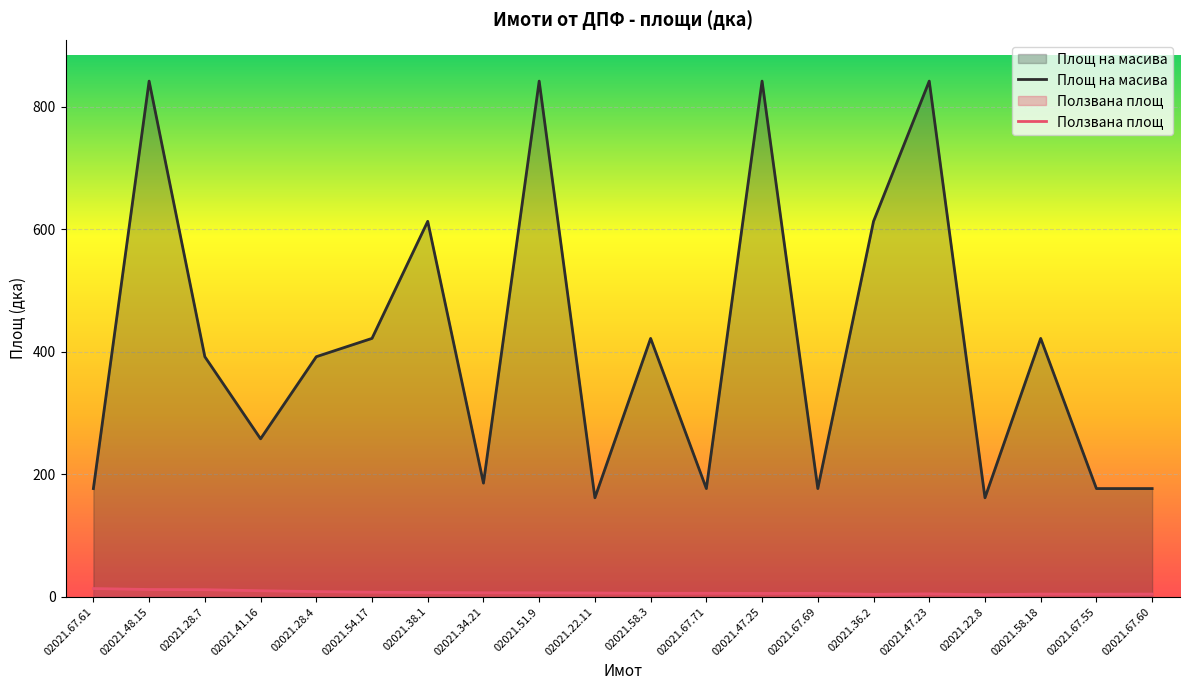

Between 02021.48.15 and 02021.36.2, which series saw the biggest shift?

Площ на масива